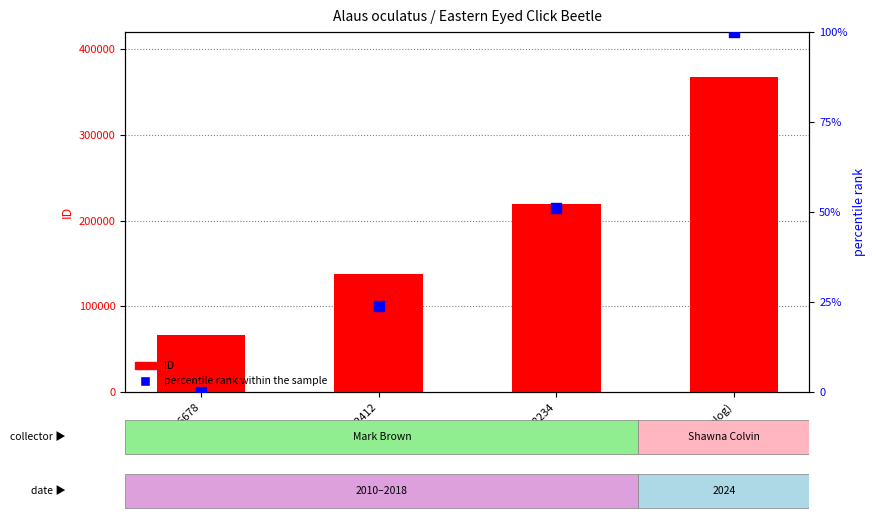

Is the value of ID at 2018-018234 greater than the value of percentile rank within the sample at 2016-002412?

Yes